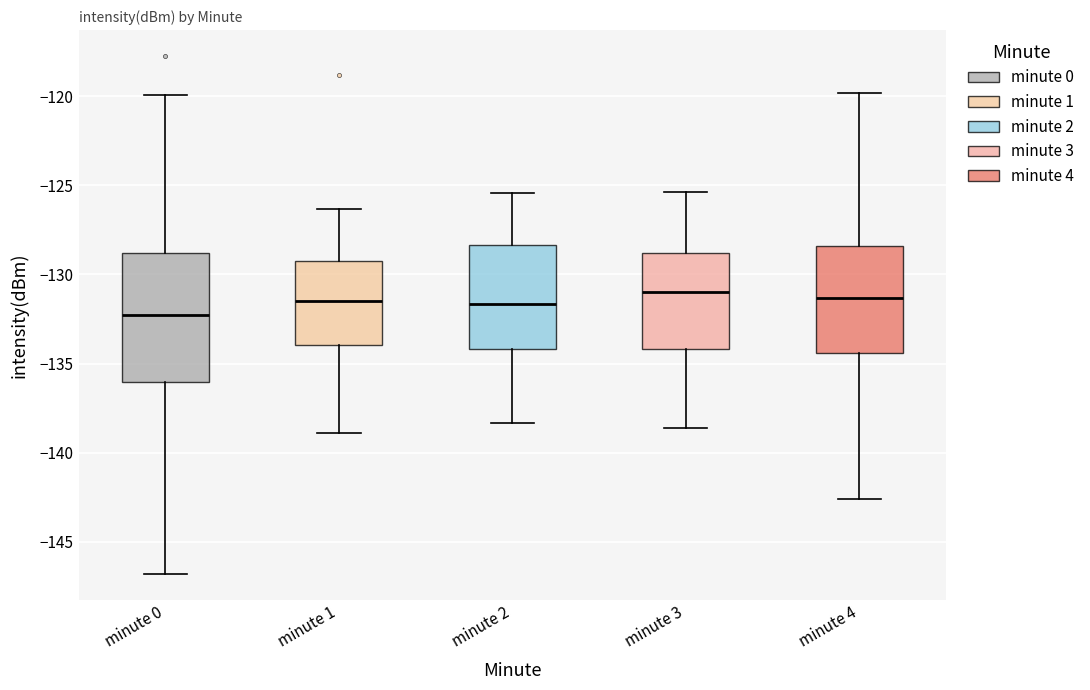

Reading left to right, read every box against the y-axis: the position of its median line, the range the box covers, and the ends of its whiskers. The values are not printed on the chart, so give them approximately, as read against the axis.

minute 0: median -132.5, box -136.0 to -129.0, whiskers -147.0 to -120.0
minute 1: median -131.5, box -134.0 to -129.0, whiskers -139.0 to -126.5
minute 2: median -131.5, box -134.0 to -128.5, whiskers -138.5 to -125.5
minute 3: median -131.0, box -134.0 to -129.0, whiskers -138.5 to -125.5
minute 4: median -131.5, box -134.5 to -128.5, whiskers -142.5 to -120.0